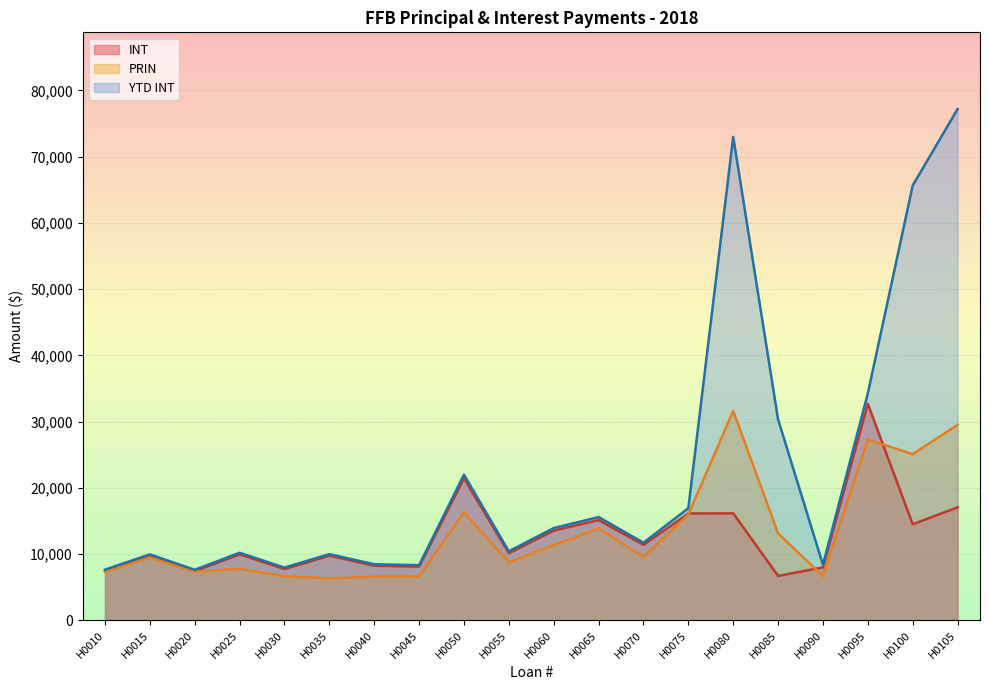

What is the difference between the highest and lowest values at H0070?

2119.3